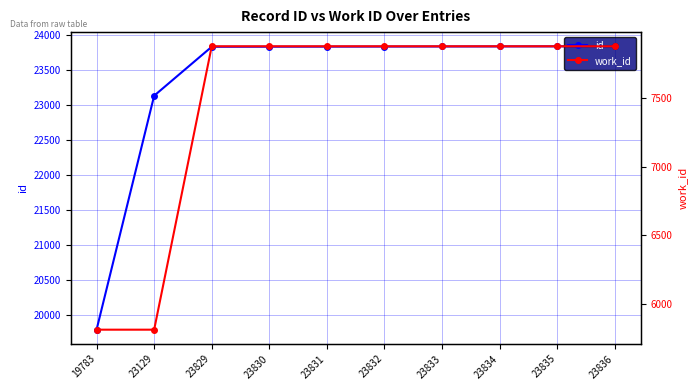

Which category has the highest value in the work_id series?

23829